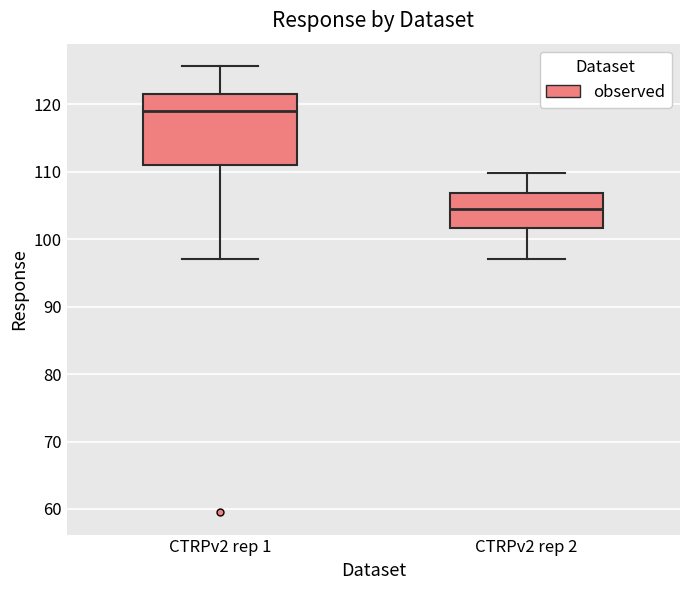

Reading left to right, transcribe this box plot: for each box, give where its median line is, the range the box spans, and where its two whiskers end, as read against the y-axis. The values are not printed on the chart, so give them approximately, as read against the axis.

CTRPv2 rep 1: median 119, box 111 to 122, whiskers 97 to 126
CTRPv2 rep 2: median 104, box 102 to 107, whiskers 97 to 110